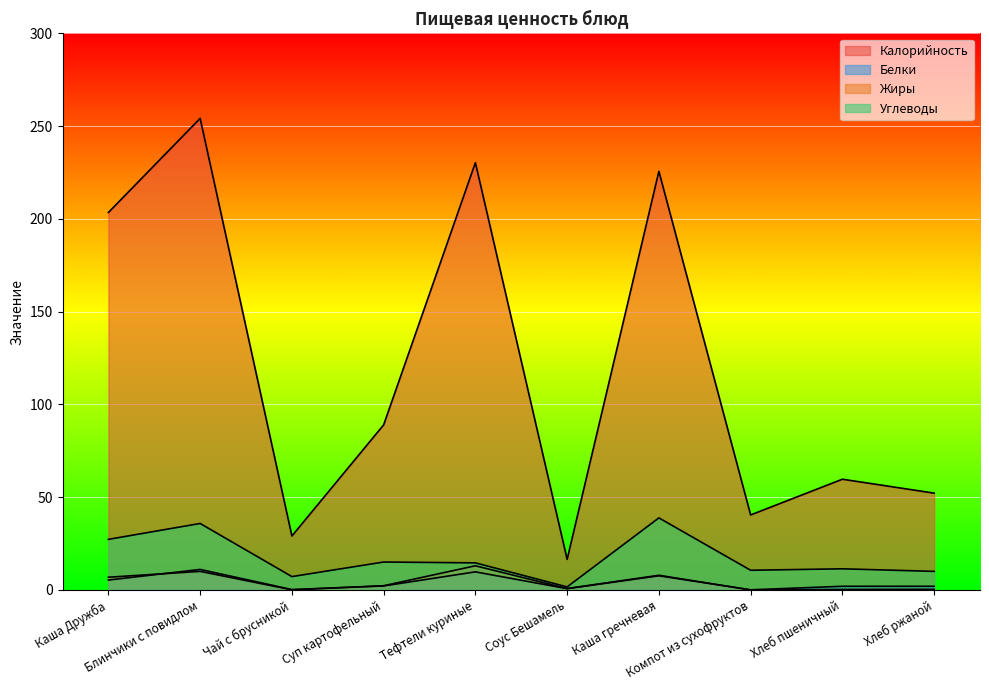

How many lines are shown in the chart?

4